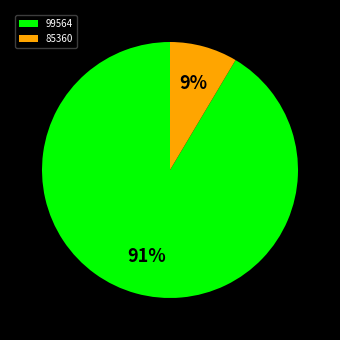

Combined, do 85360 and 99564 account for over 50%?

Yes